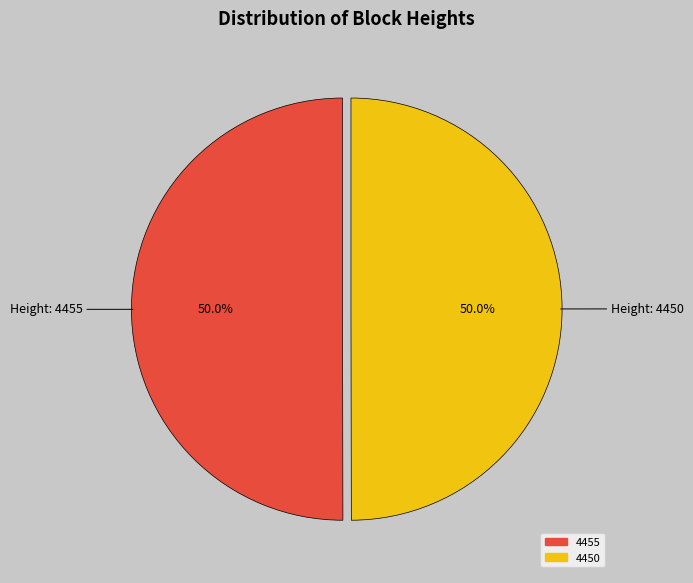

True or false: 4455 accounts for 50% of the total.

True